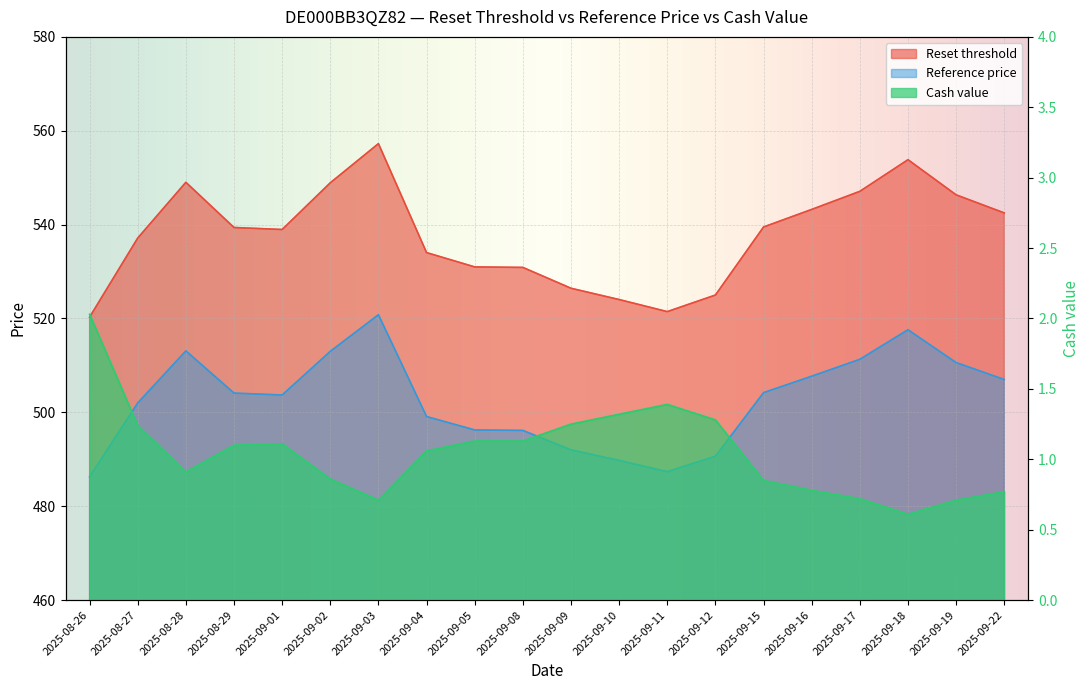

Reading right to left, transcribe all the data shown in this chart.

Reset threshold: 2025-09-22=542.5	2025-09-19=546.3	2025-09-18=553.8	2025-09-17=547.1	2025-09-16=543.2	2025-09-15=539.5	2025-09-12=525.0	2025-09-11=521.5	2025-09-10=524.0	2025-09-09=526.4	2025-09-08=530.9	2025-09-05=531.0	2025-09-04=534.0	2025-09-03=557.3	2025-09-02=548.9	2025-09-01=539.0	2025-08-29=539.4	2025-08-28=549.0	2025-08-27=537.1	2025-08-26=520.3
Reference price: 2025-09-22=507.0	2025-09-19=510.6	2025-09-18=517.6	2025-09-17=511.3	2025-09-16=507.7	2025-09-15=504.2	2025-09-12=490.6	2025-09-11=487.4	2025-09-10=489.8	2025-09-09=492.0	2025-09-08=496.1	2025-09-05=496.2	2025-09-04=499.1	2025-09-03=520.8	2025-09-02=513.0	2025-09-01=503.7	2025-08-29=504.1	2025-08-28=513.1	2025-08-27=502.0	2025-08-26=486.2
Cash value: 2025-09-22=0.8	2025-09-19=0.7	2025-09-18=0.6	2025-09-17=0.7	2025-09-16=0.8	2025-09-15=0.8	2025-09-12=1.3	2025-09-11=1.4	2025-09-10=1.3	2025-09-09=1.2	2025-09-08=1.1	2025-09-05=1.1	2025-09-04=1.1	2025-09-03=0.7	2025-09-02=0.9	2025-09-01=1.1	2025-08-29=1.1	2025-08-28=0.9	2025-08-27=1.2	2025-08-26=2.0